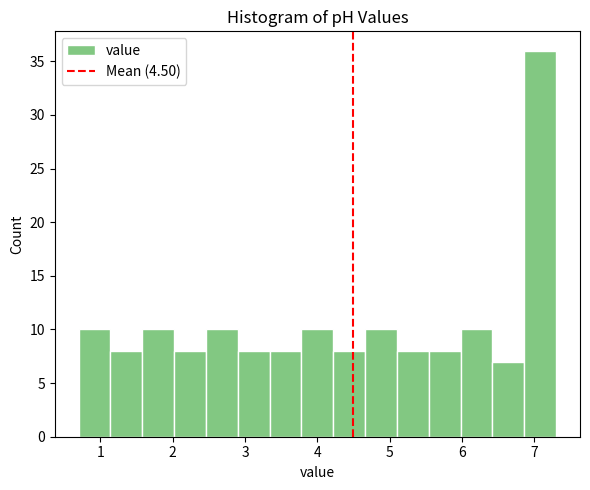

How tall is the bar that spans 3.34 to 3.78 on the x-axis? Neither the bar edges nor the heights are printed on the chart, so give them approximately, as read against the axes.

8